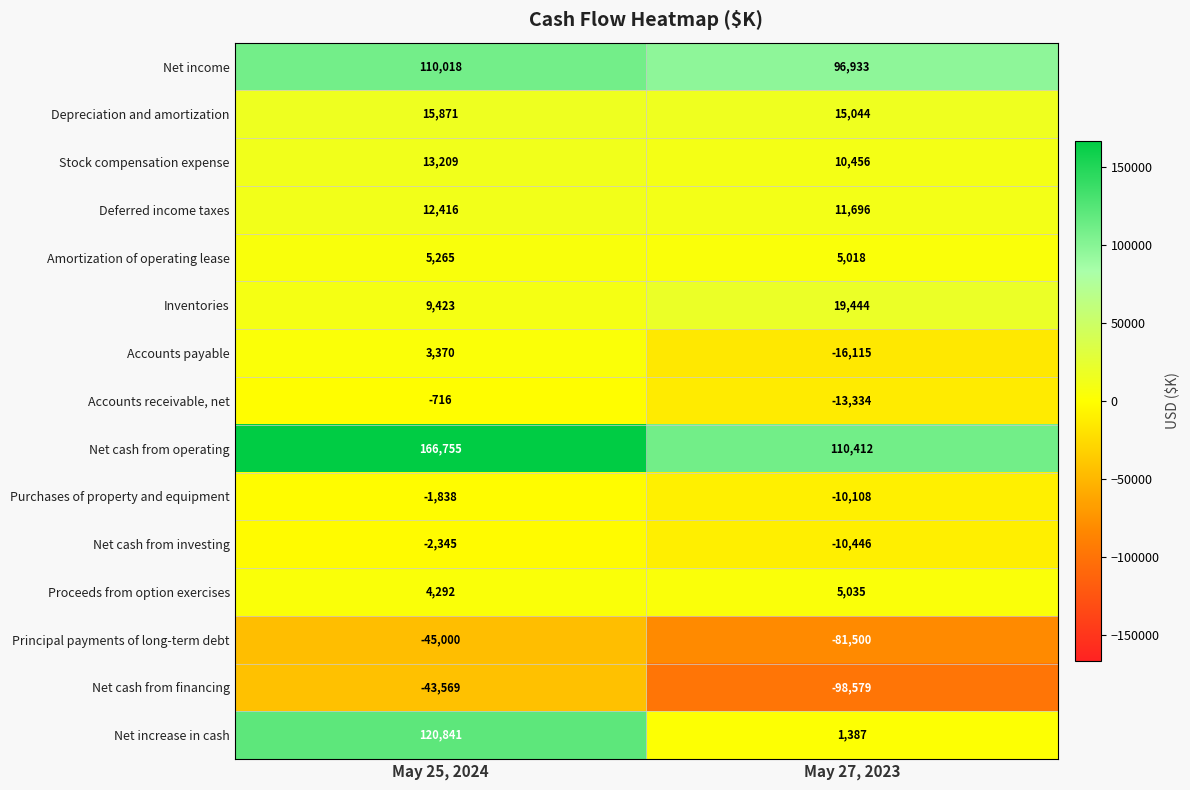

What is the spread (max minus min) of values at May 25, 2024?

211755